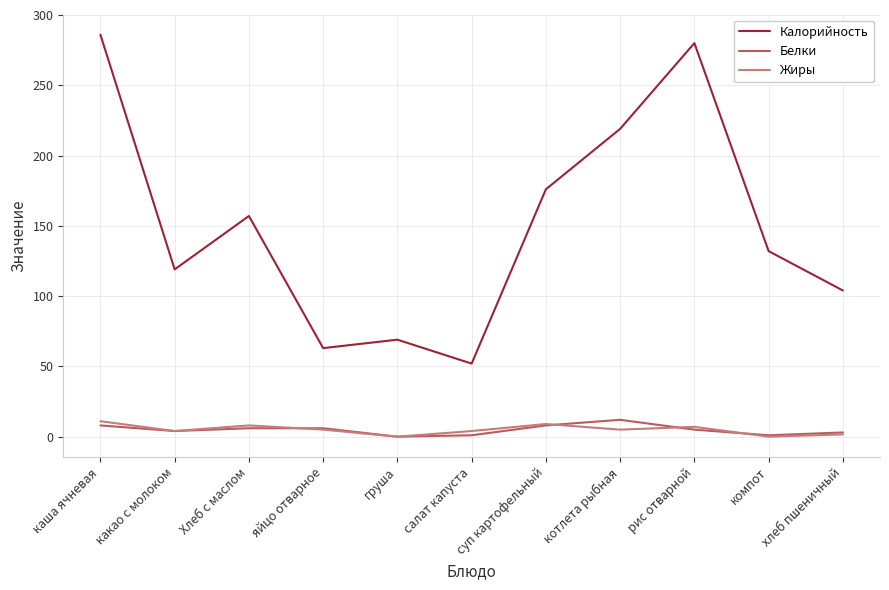

How many series are shown in this chart?

3